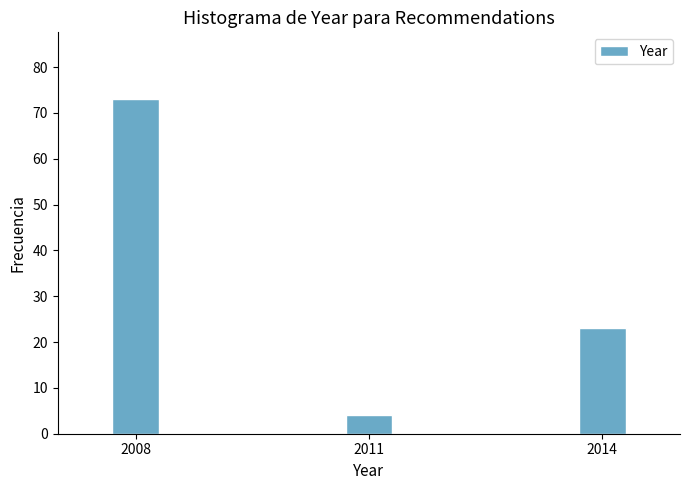

Reading left to right, list all the values displayed in this chart.

2008=73	2011=4	2014=23